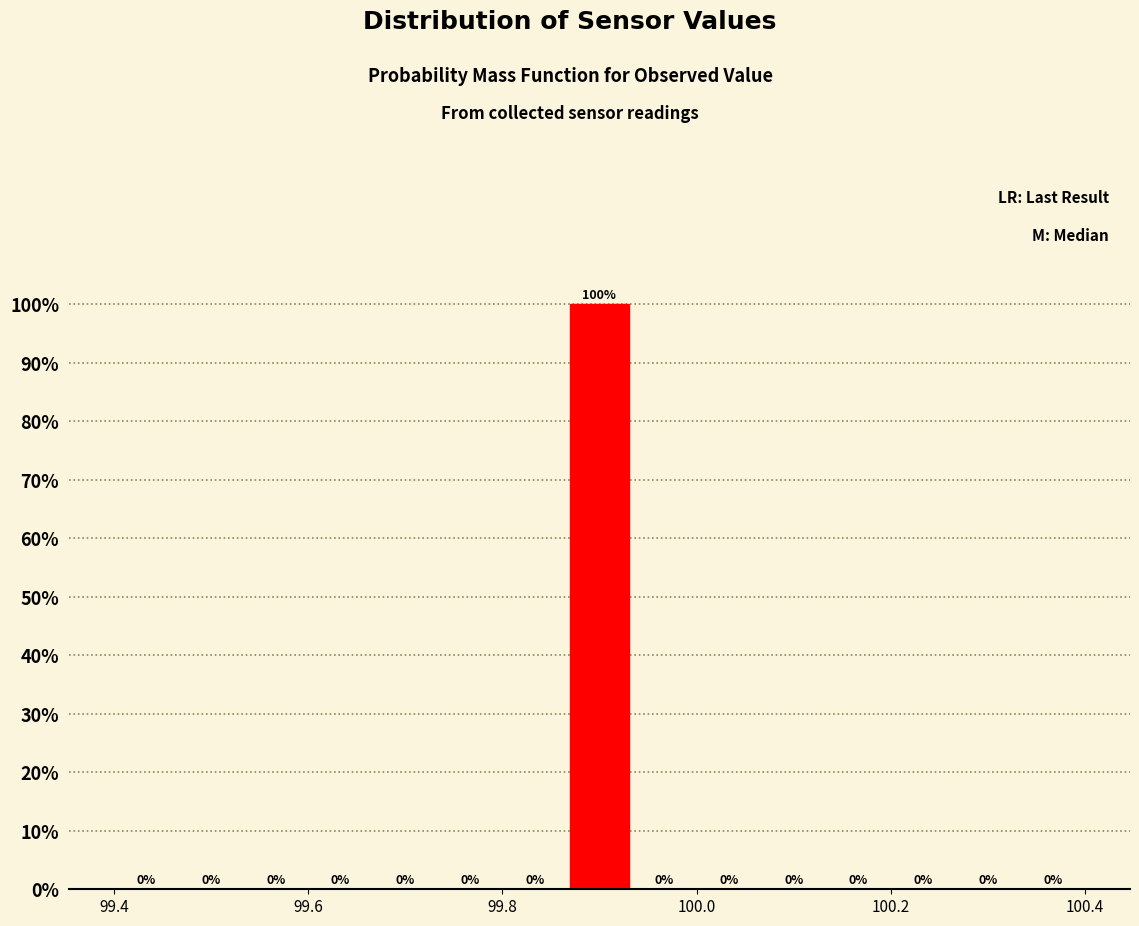

Around what value on the x-axis is the tallest bar? Give the approximate position of its centre, as read against the axis.

99.90